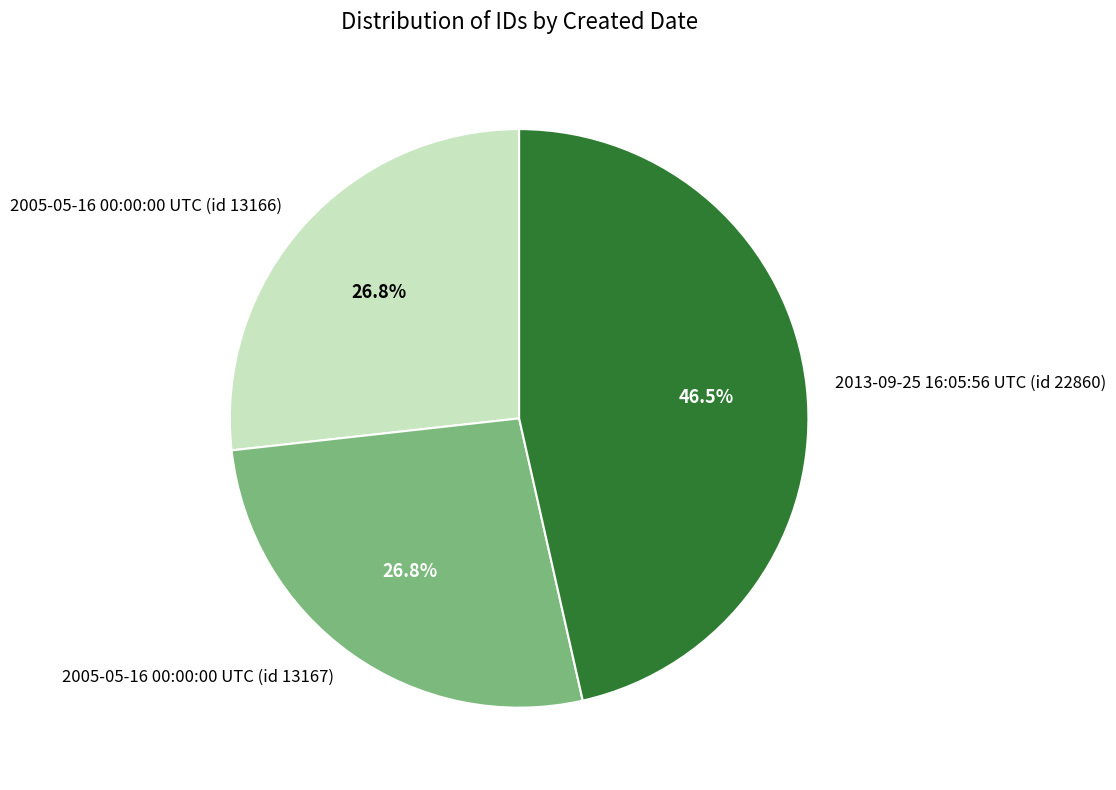

Do 2005-05-16 00:00:00 UTC (id 13166) and 2013-09-25 16:05:56 UTC (id 22860) together represent more than half of the pie?

Yes